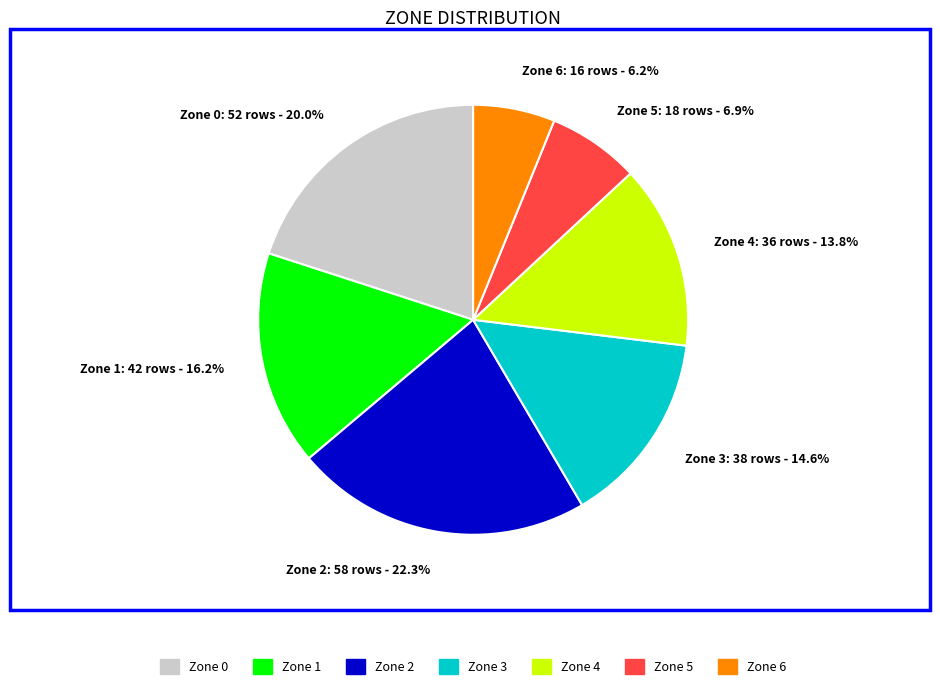

Is Zone 6 the majority of the pie?

No